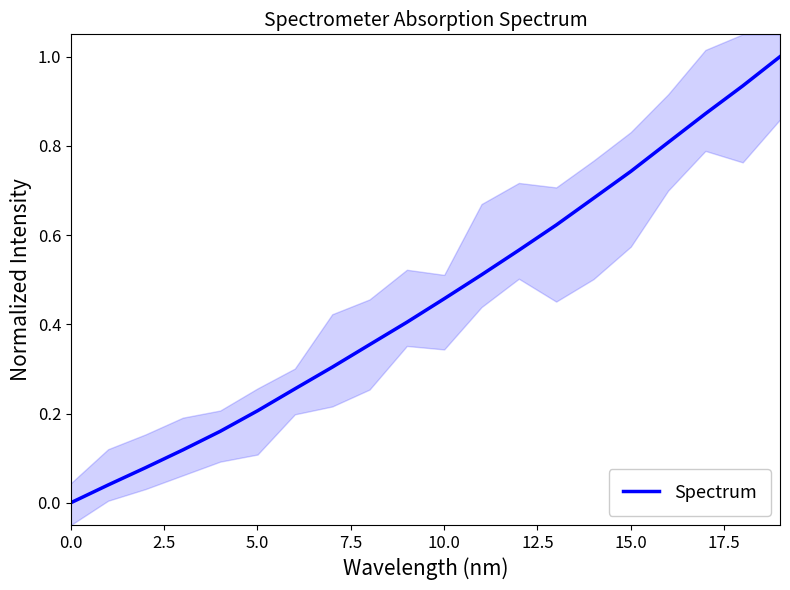

What is the highest value of the Spectrum series?

1.0